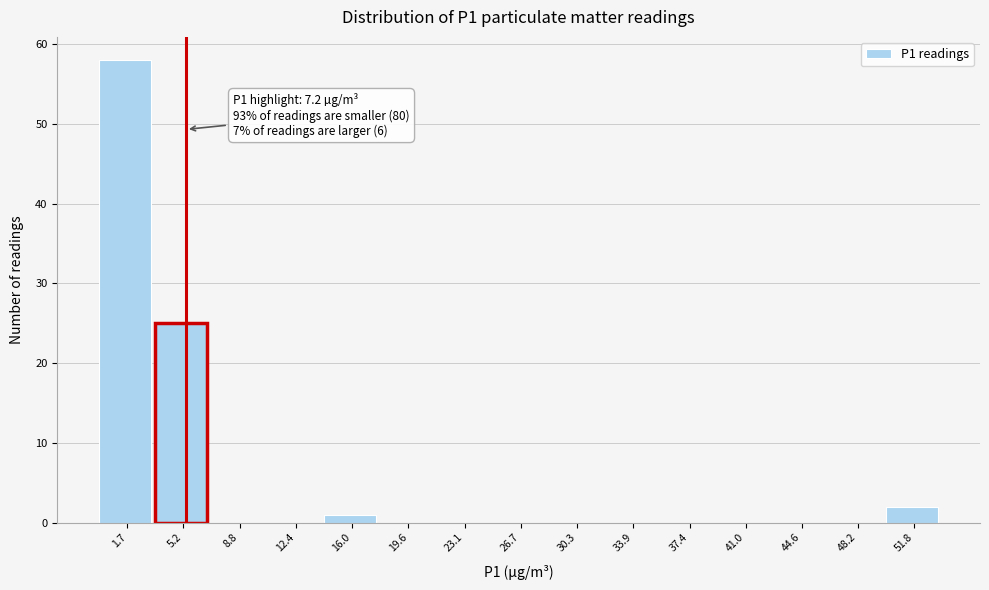

Reading left to right, transcribe all the data shown in this chart.

1.7=58	5.2=25	8.8=0	12.4=0	16.0=1	19.6=0	23.1=0	26.7=0	30.3=0	33.9=0	37.4=0	41.0=0	44.6=0	48.2=0	51.8=2